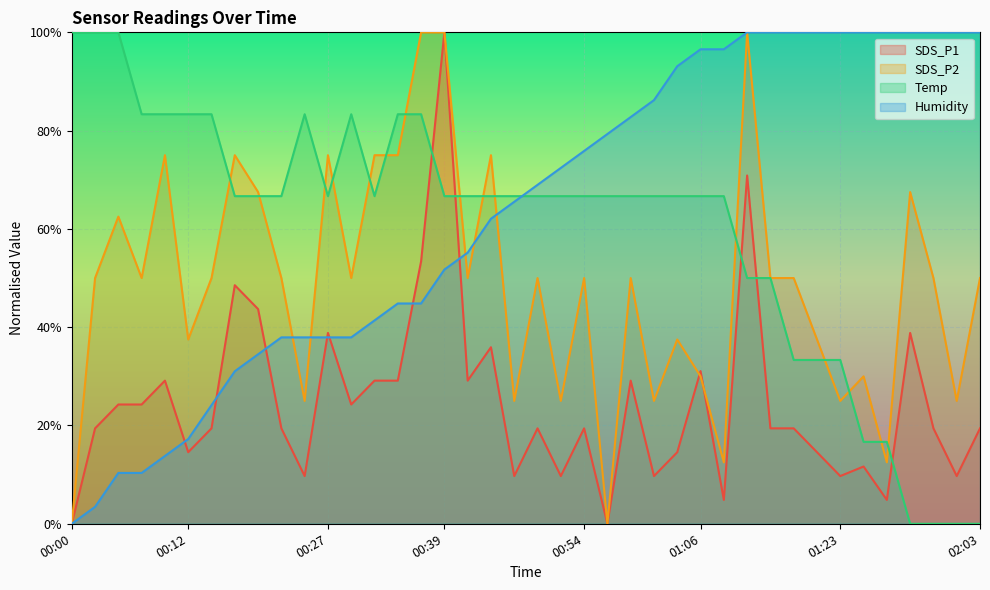

Count the number of data series in this chart.

4